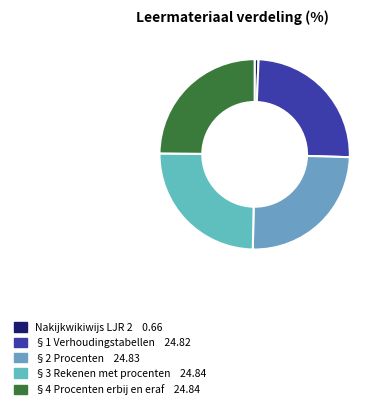

Is it true that §3 Rekenen met procenten is 17% of the pie?

False